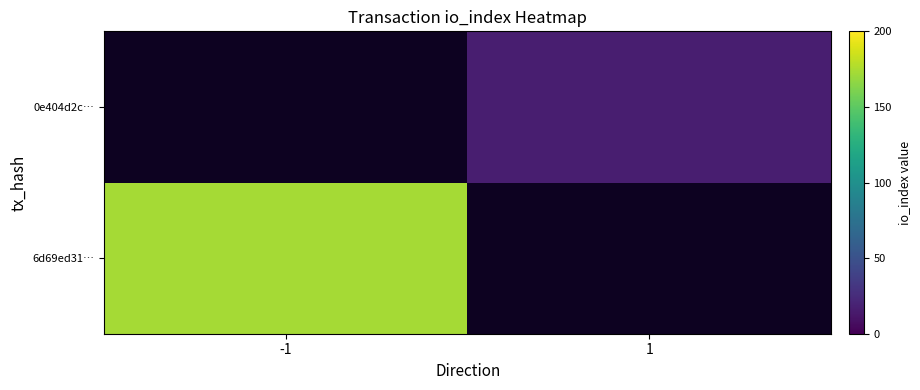

Rank the series by their average value, from highest to lowest.

6d69ed31…, 0e404d2c…